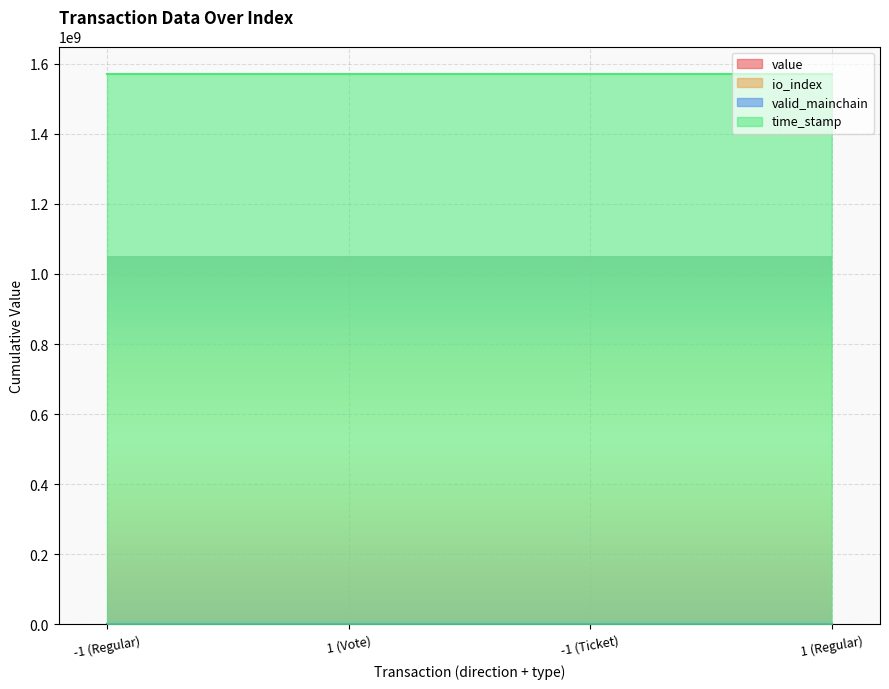

What is the total value across all series at 1 (Vote)?

1570767349.4